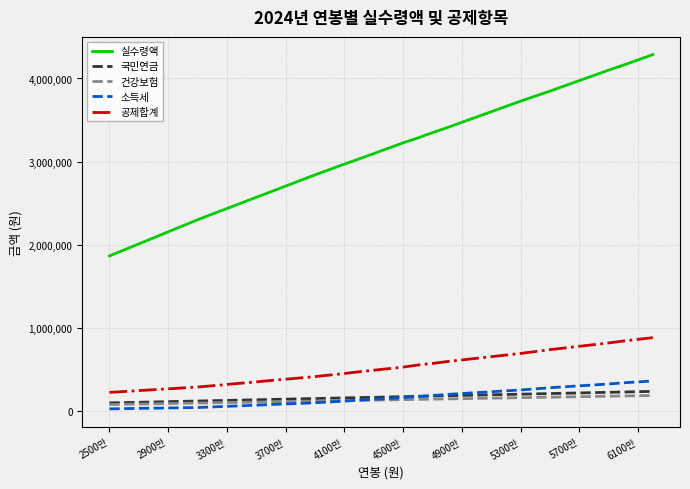

What is the sum of all 소득세 values?

6049200